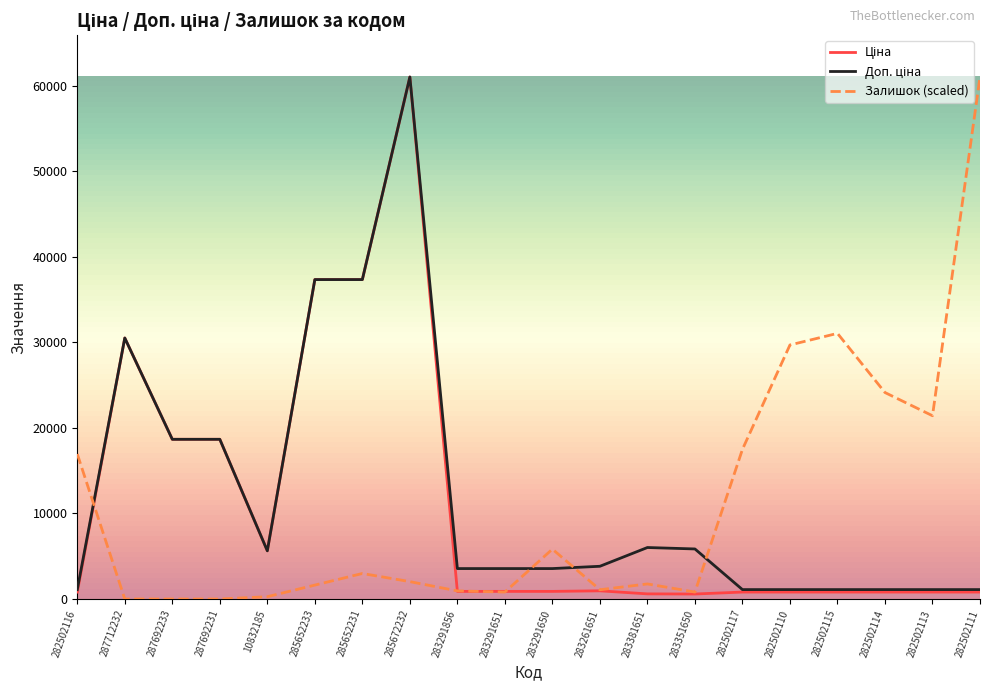

What is the spread (max minus min) of values at 285652233?

35715.7